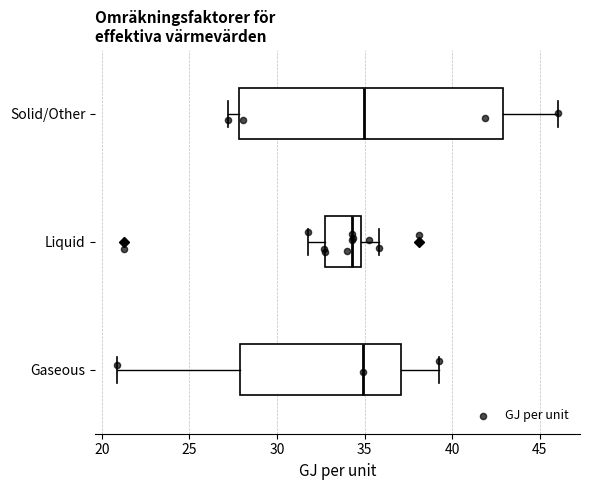

Reading bottom to top, transcribe this box plot: for each box, give where its median line is, the range the box spans, and where its two whiskers end, as read against the x-axis. The values are not printed on the chart, so give them approximately, as read against the axis.

Gaseous: median 35.0, box 28.0 to 37.0, whiskers 21.0 to 39.5
Liquid: median 34.5, box 32.5 to 35.0, whiskers 32.0 to 36.0
Solid/Other: median 35.0, box 28.0 to 43.0, whiskers 27.0 to 46.0